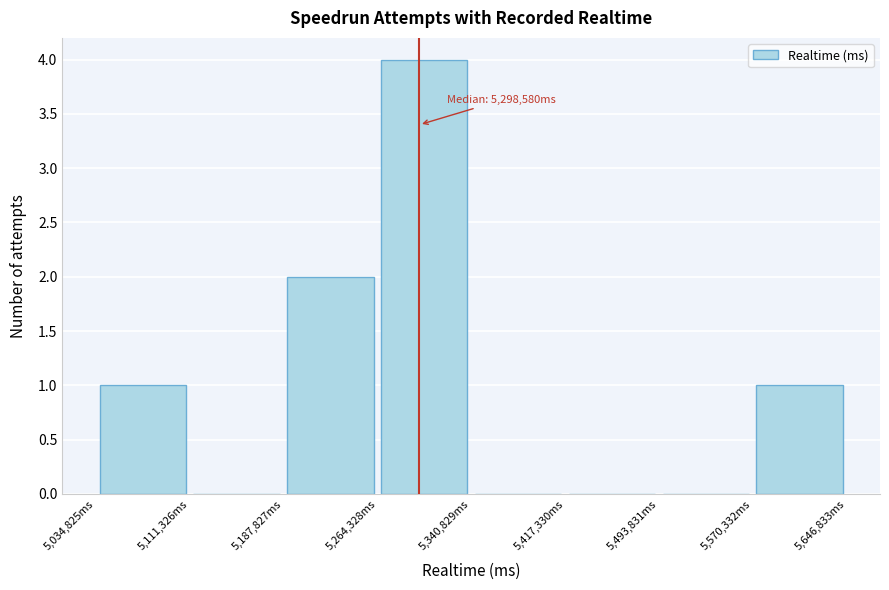

Which range on the x-axis has the tallest bar?

5260000 to 5340000